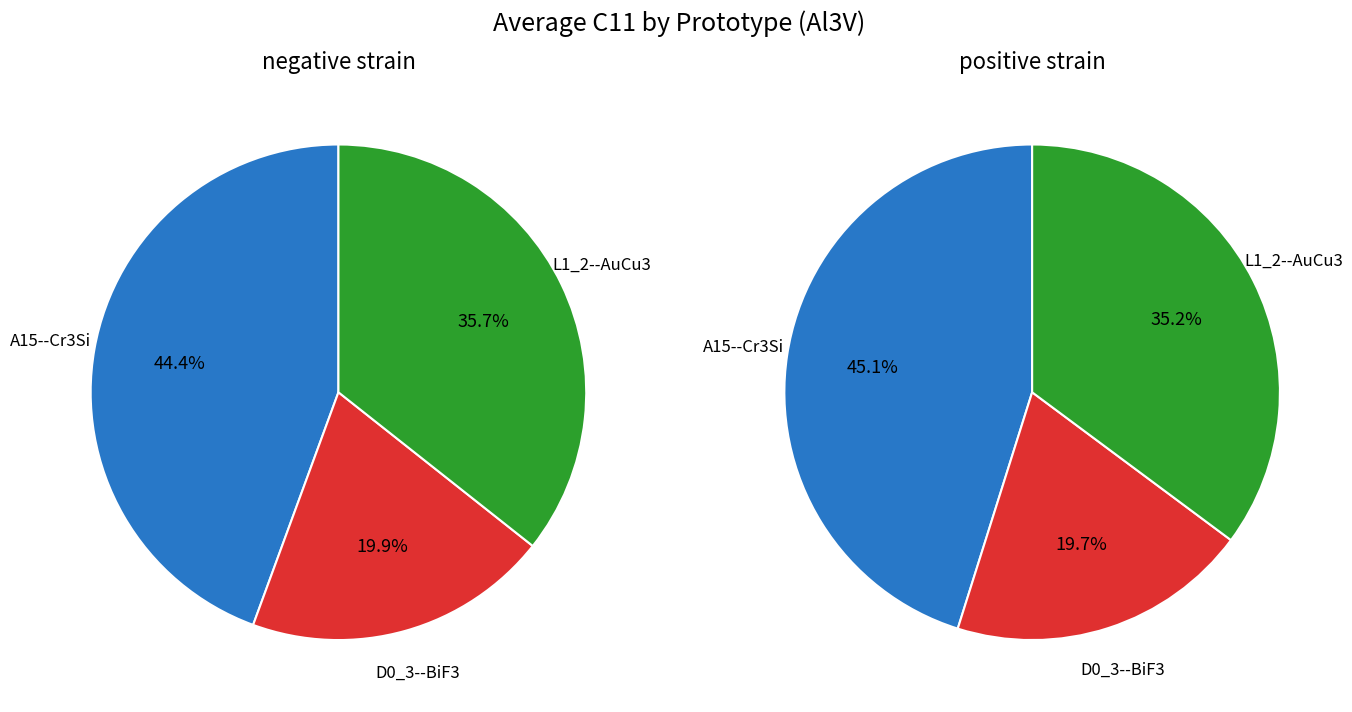

Combined, do 5 and 4 account for over 50%?

No